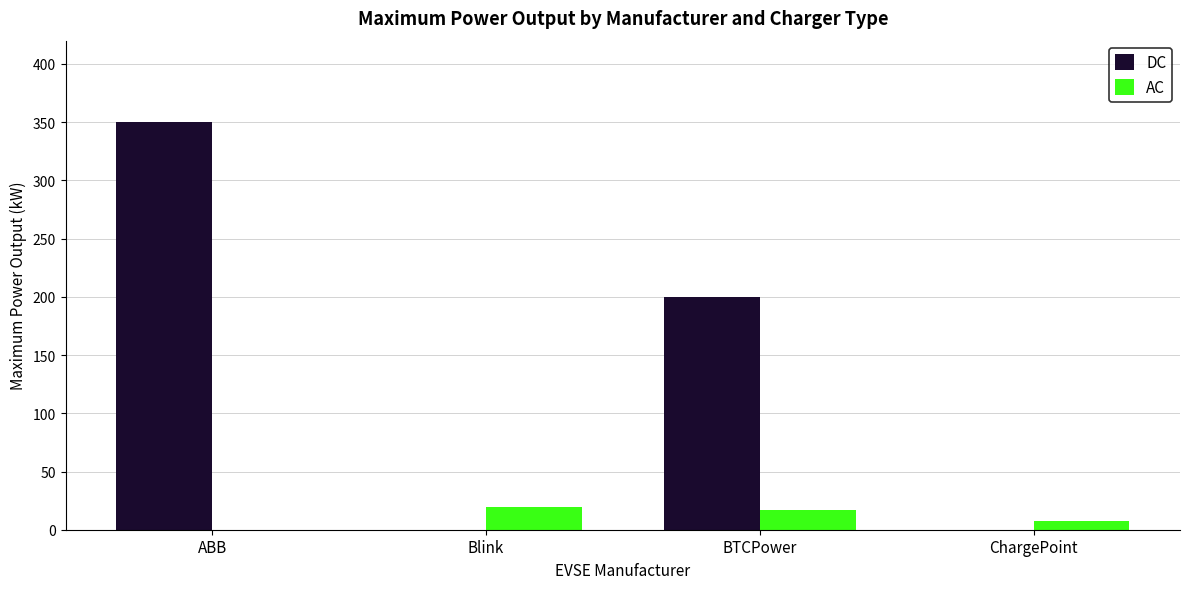

The DC series shows 116.9 at BTCPower. True or false?

False